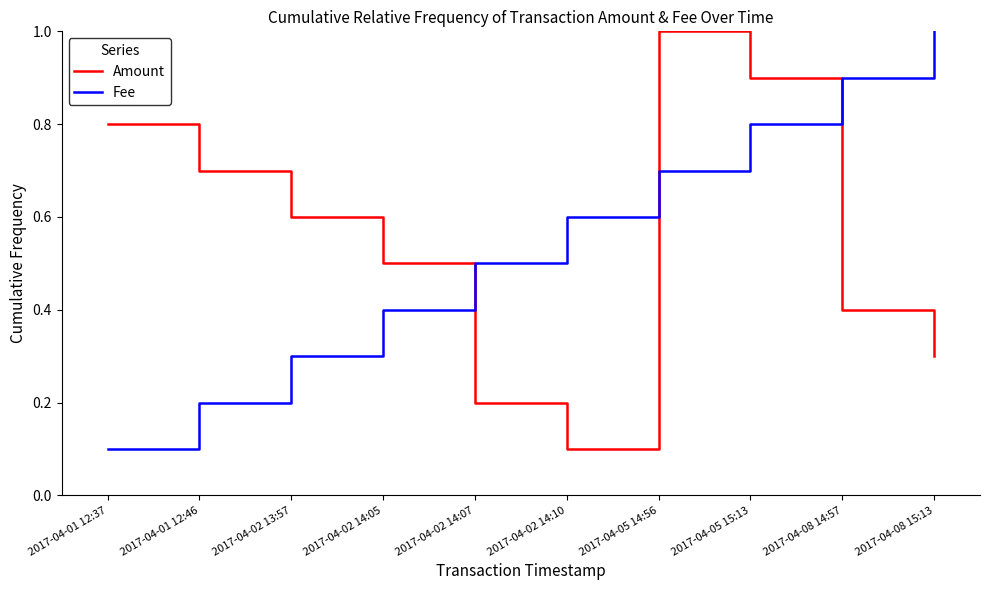

Where is Amount nearest to the value 0?

2017-04-02 14:10